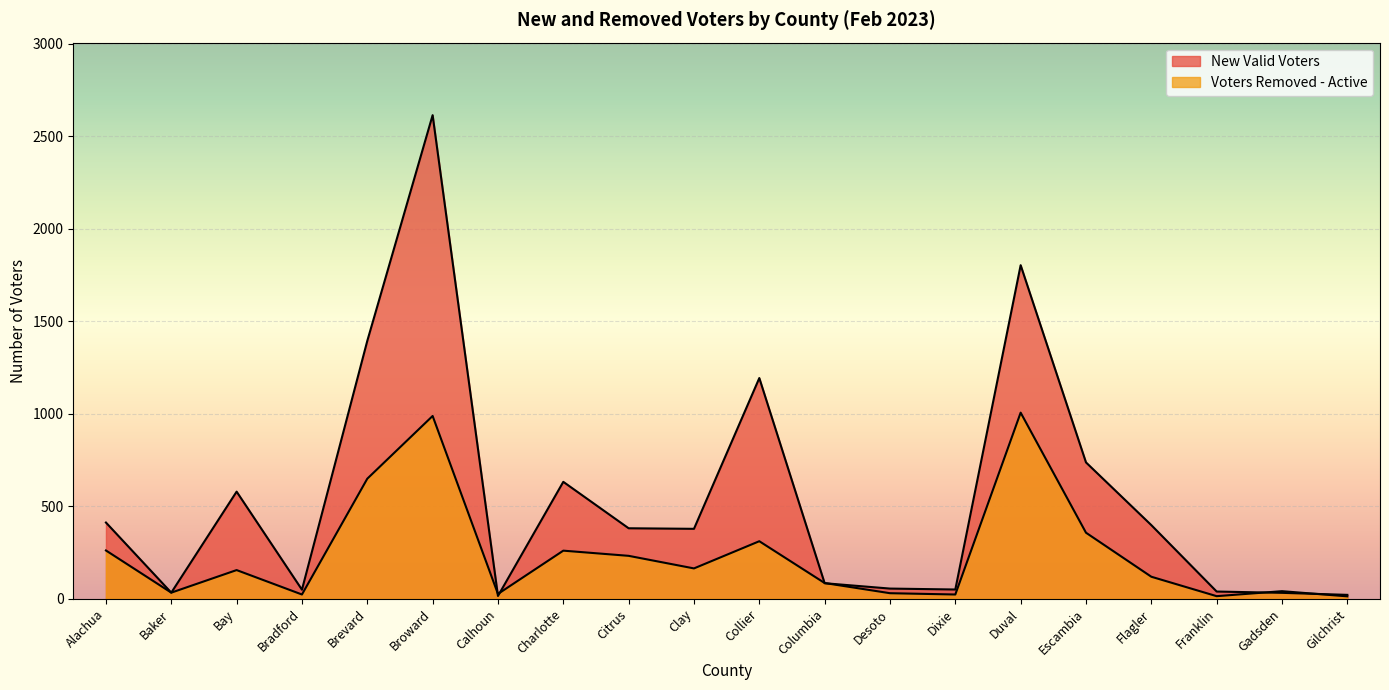

What position from the right is Escambia?

5